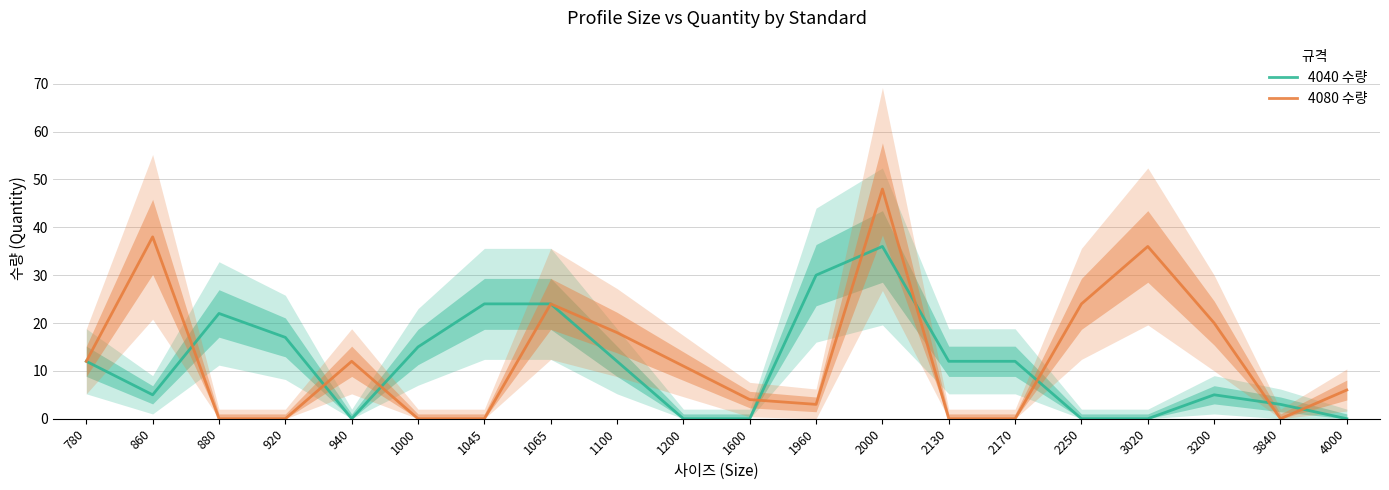

How many lines are shown in the chart?

2